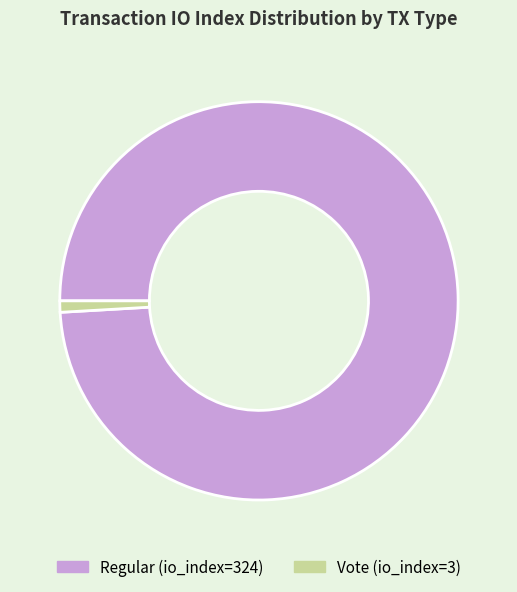

Which has a higher value, Regular (io_index=324) or Vote (io_index=3)?

Regular (io_index=324)